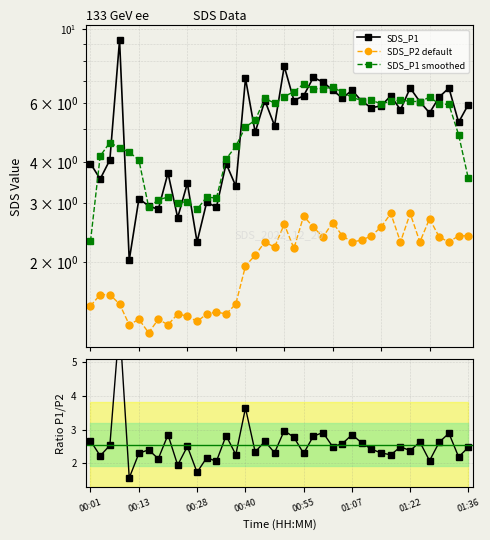

How many series are shown in this chart?

4